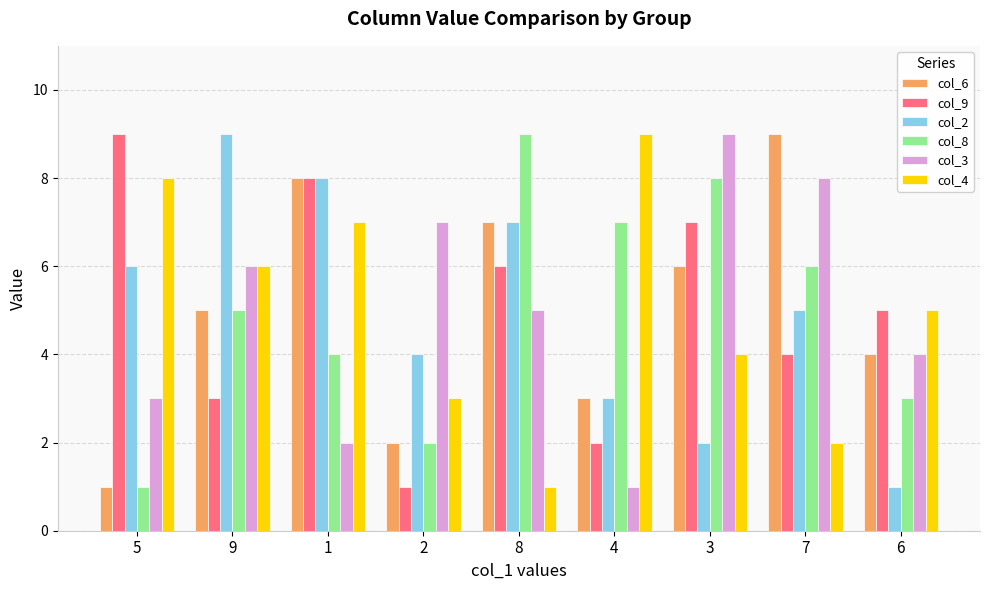

Reading left to right, transcribe all the data shown in this chart.

col_6: 1	5	8	2	7	3	6	9	4
col_9: 9	3	8	1	6	2	7	4	5
col_2: 6	9	8	4	7	3	2	5	1
col_8: 1	5	4	2	9	7	8	6	3
col_3: 3	6	2	7	5	1	9	8	4
col_4: 8	6	7	3	1	9	4	2	5